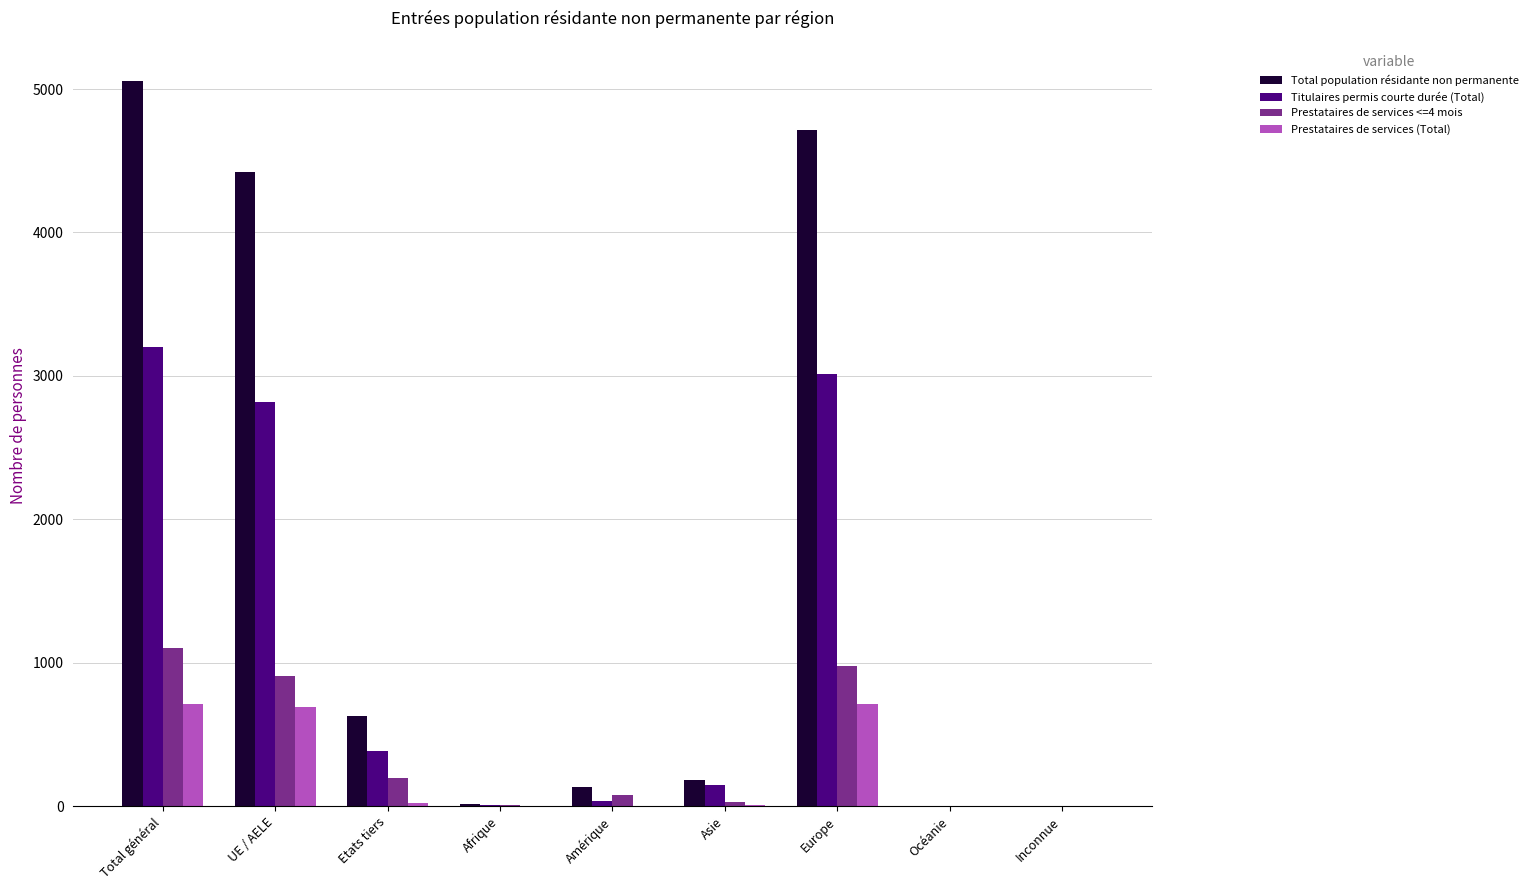

What are all the series names shown in the legend?

Total population résidante non permanente, Titulaires permis courte durée (Total), Prestataires de services <=4 mois, Prestataires de services (Total)